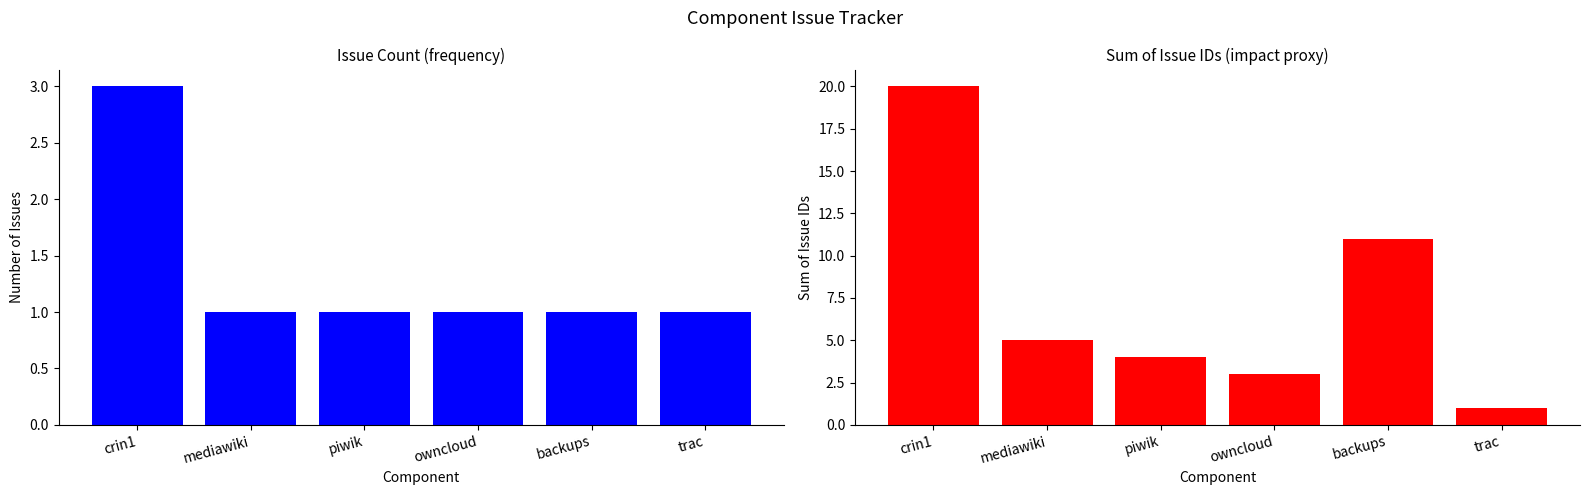

What is the maximum value for count?

3